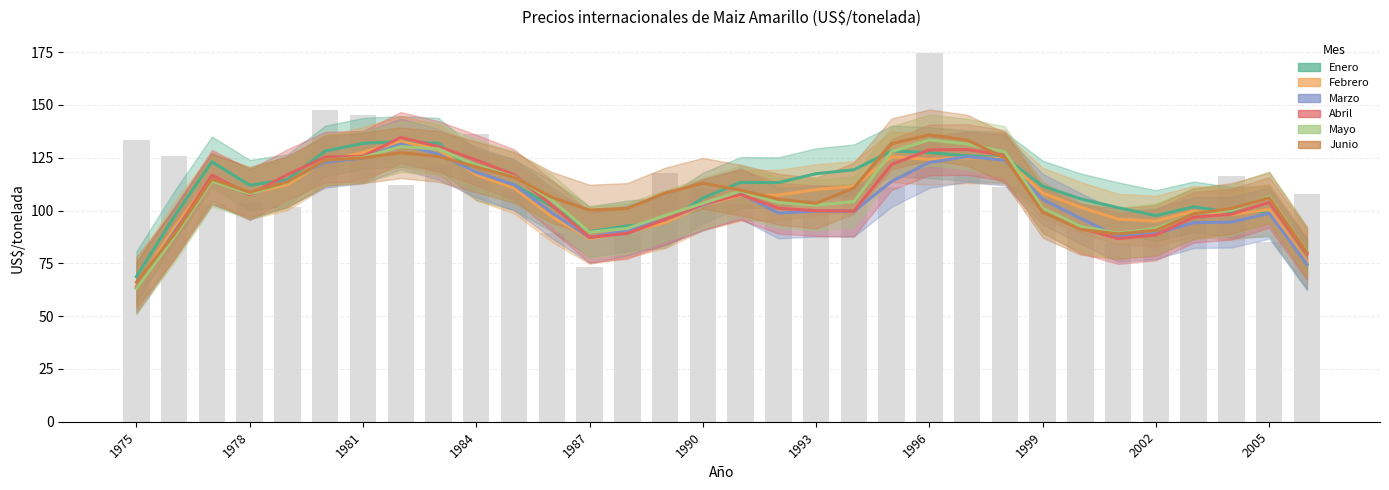

What is the maximum value for Enero?

132.7